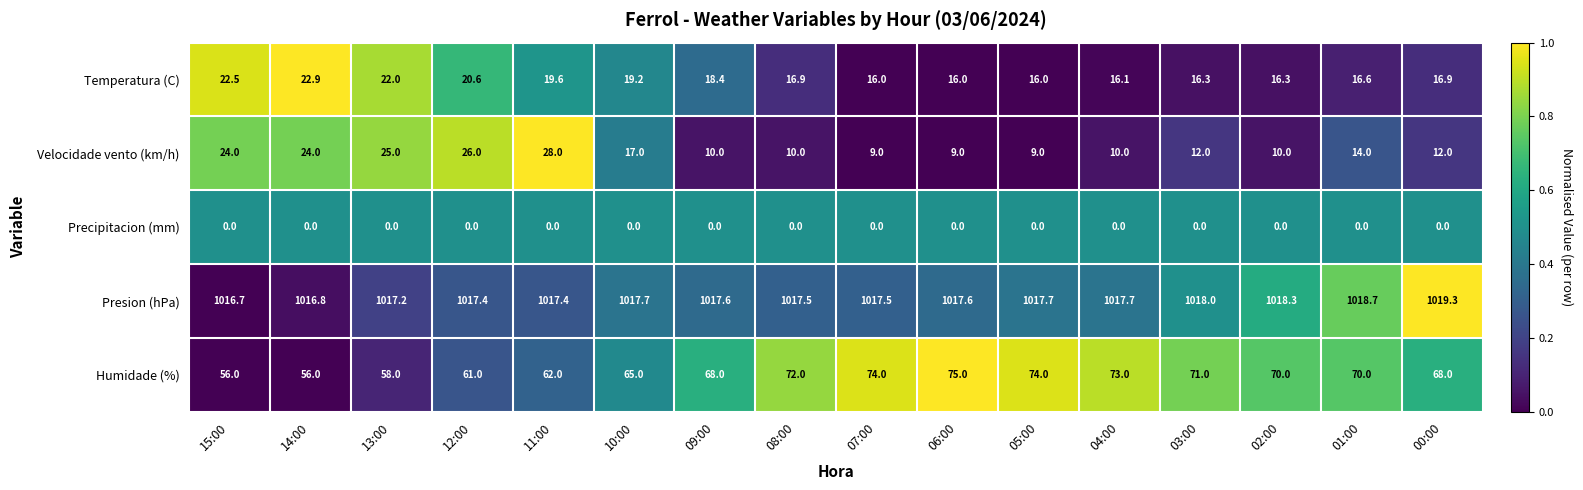

The Temperatura (C) series shows 16.1 at 04:00. True or false?

True